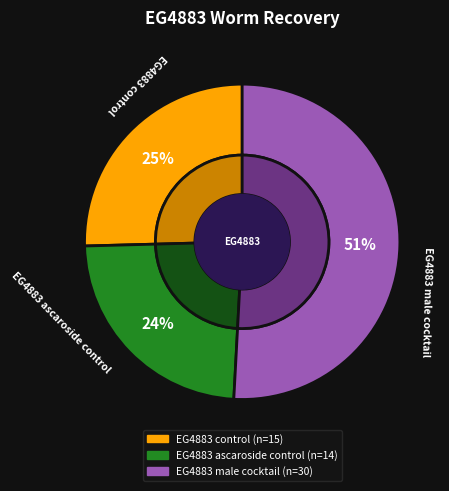

Which category accounts for the majority?

EG4883 male cocktail